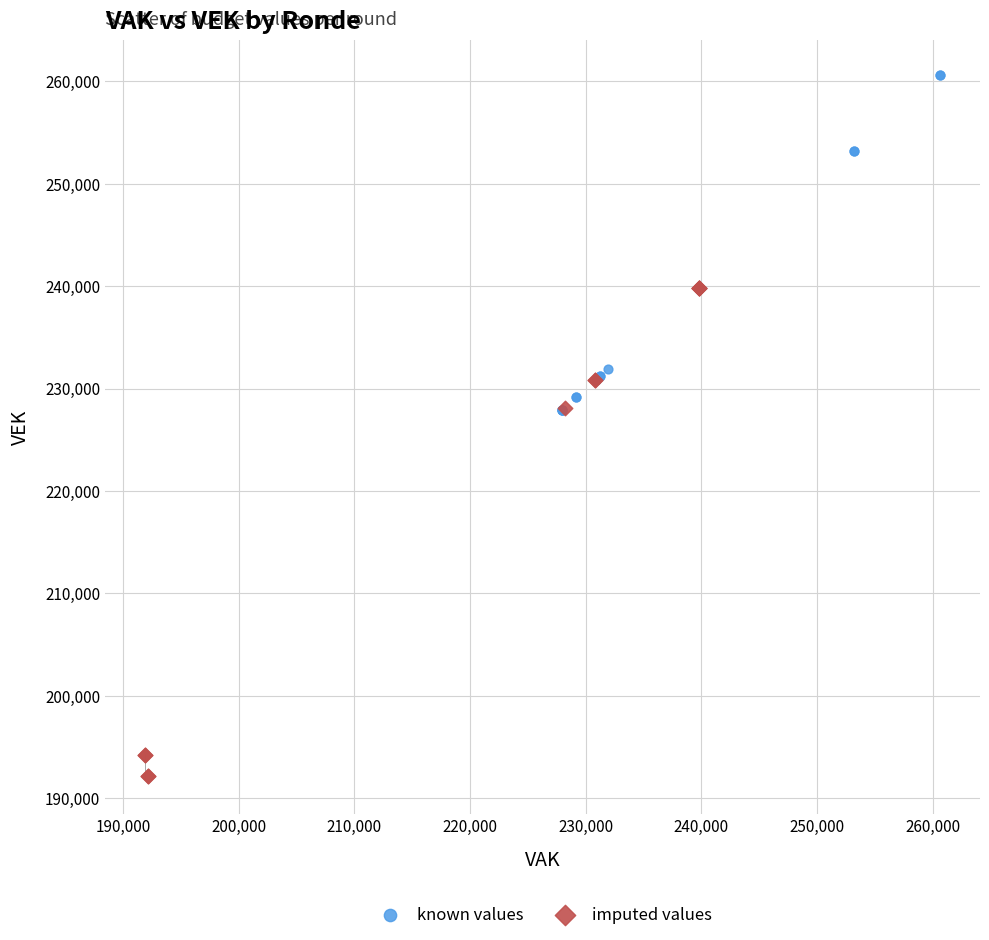

Which series has the widest spread of Y values?

imputed values